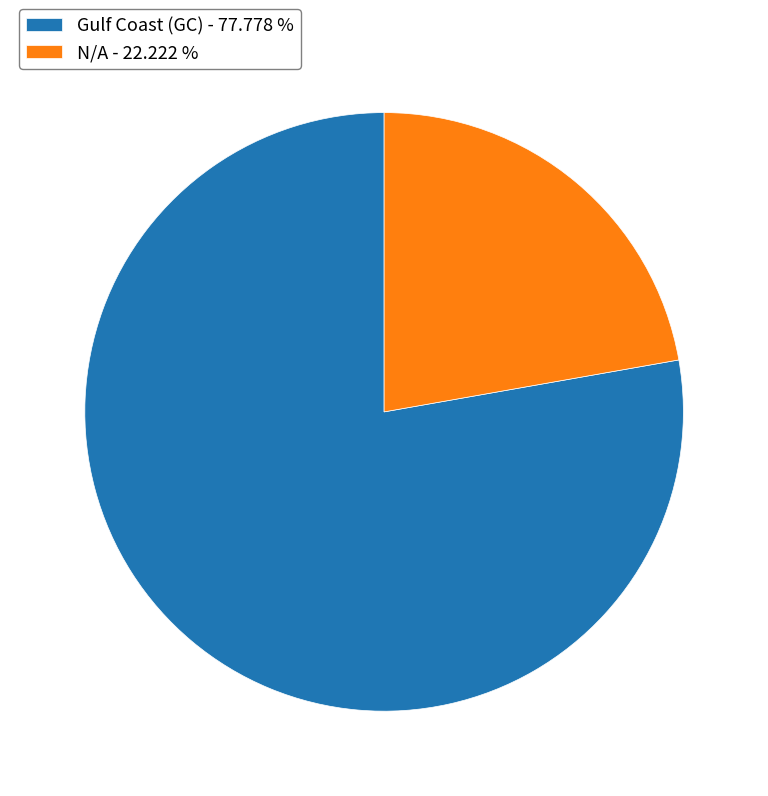

Combined, do N/A - 22.222 % and Gulf Coast (GC) - 77.778 % account for over 50%?

Yes